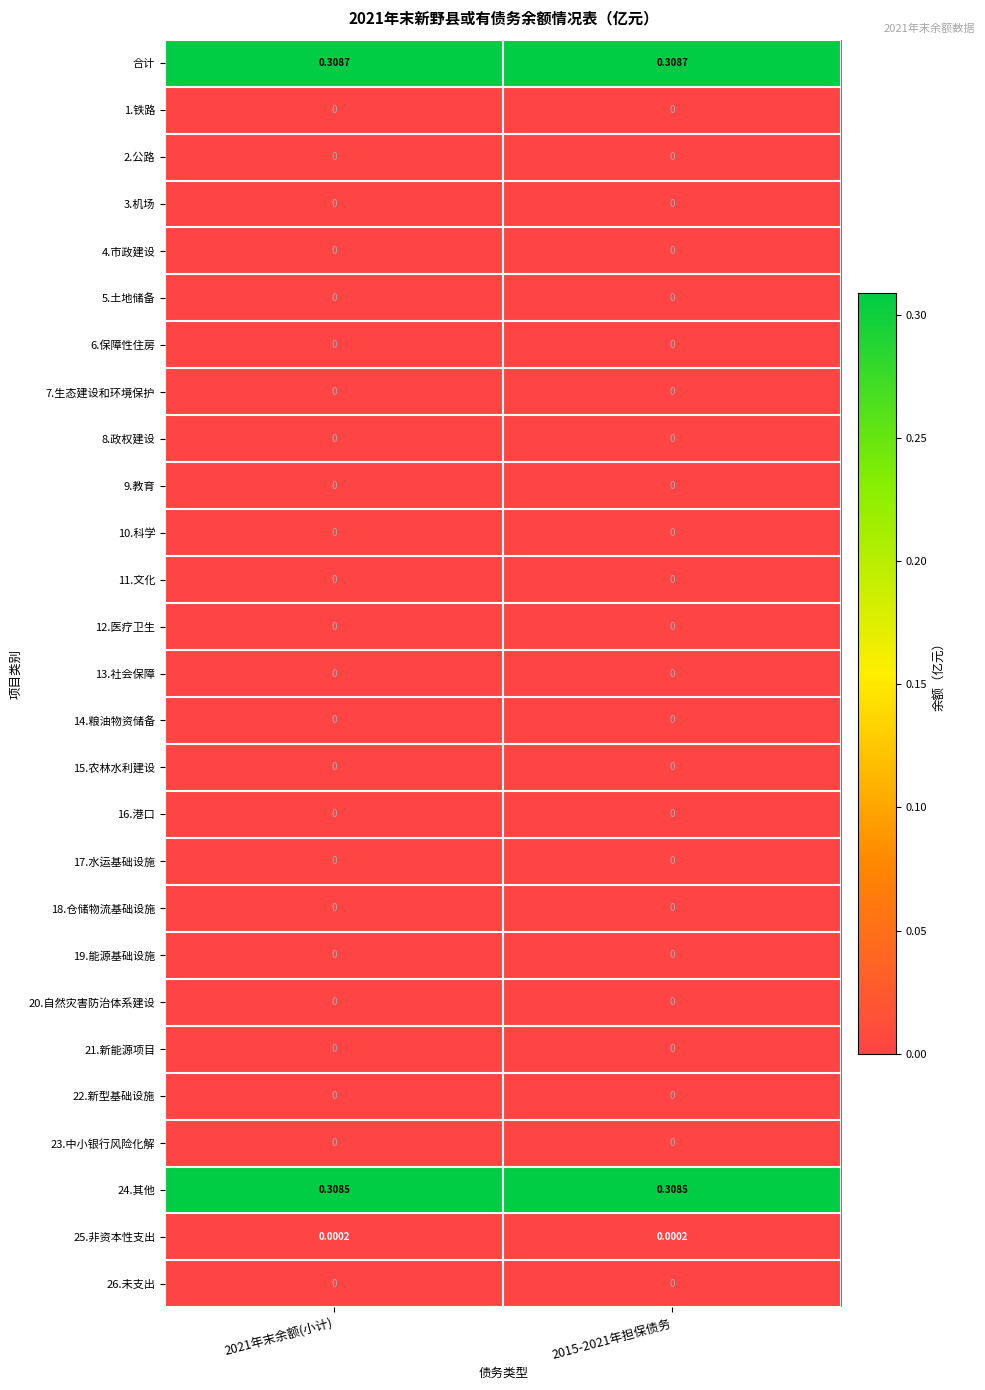

Which series has the largest total across all categories?

合计